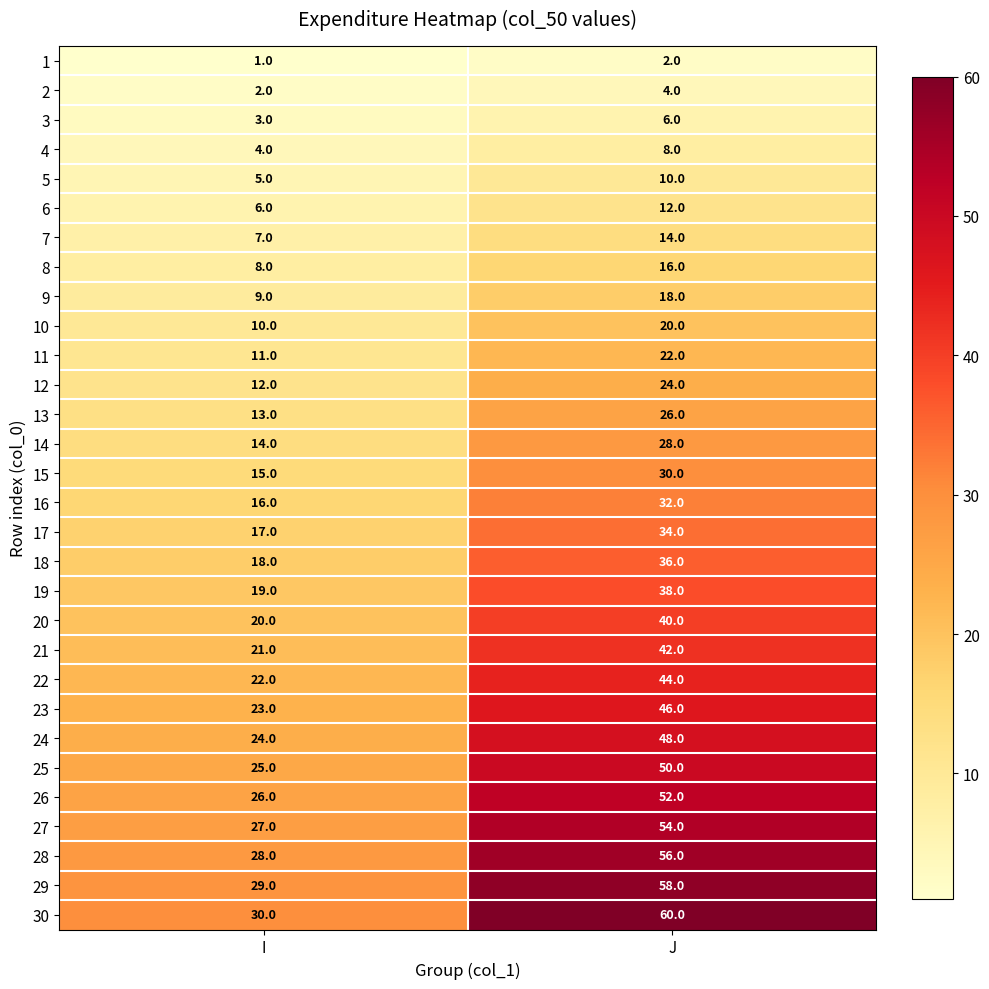

How many data points does each series have?

2